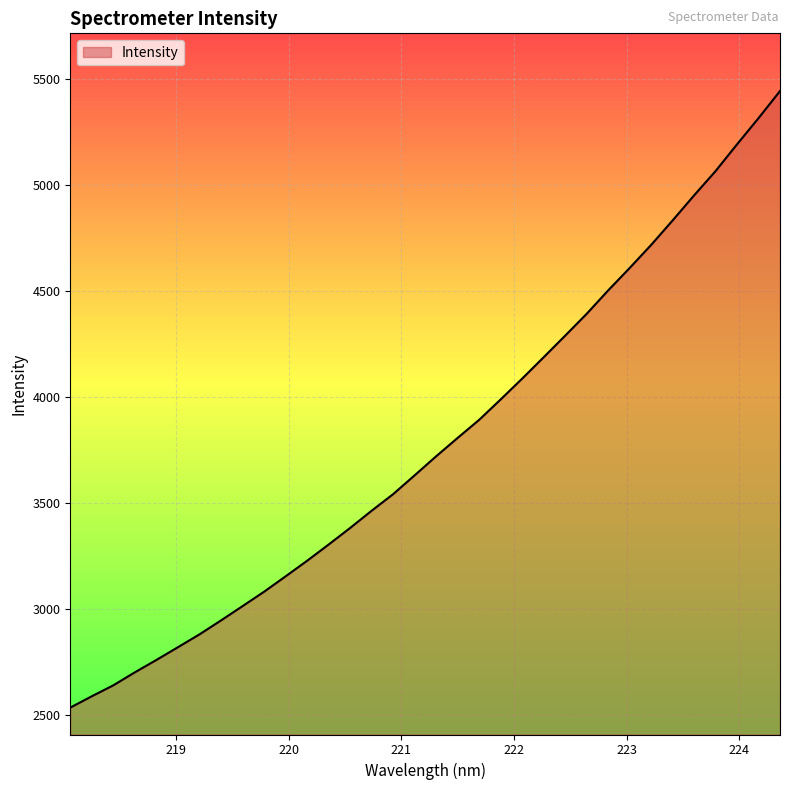

What is the difference between the maximum and minimum values?

2907.3